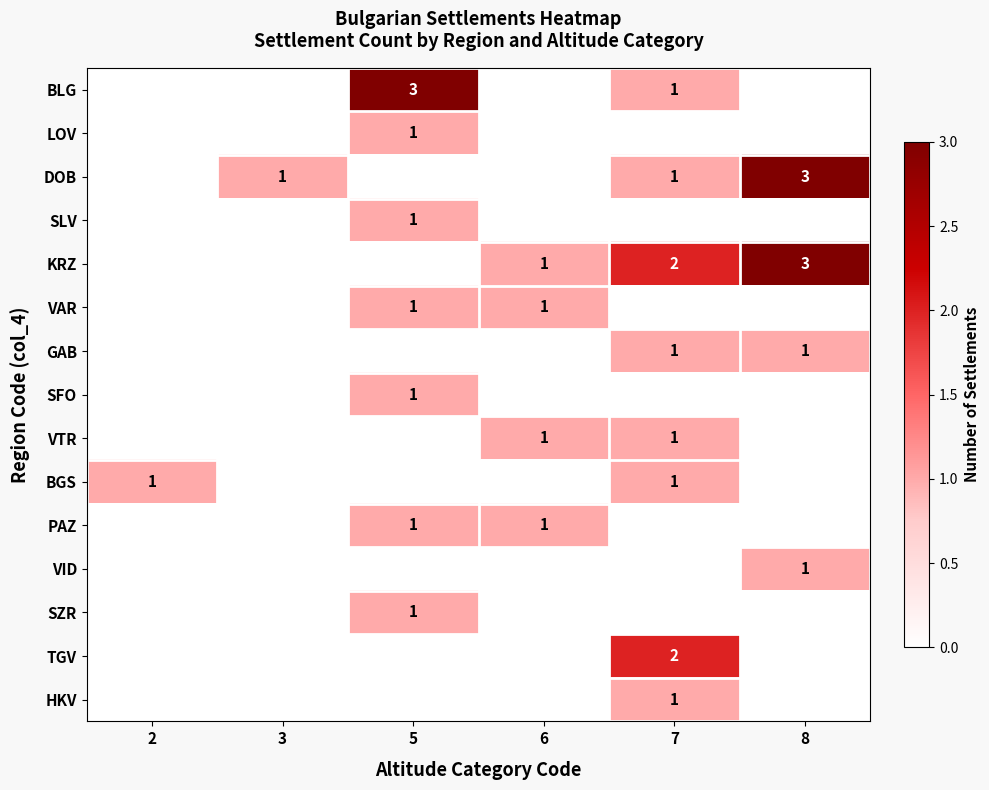

Count the number of data series in this chart.

15